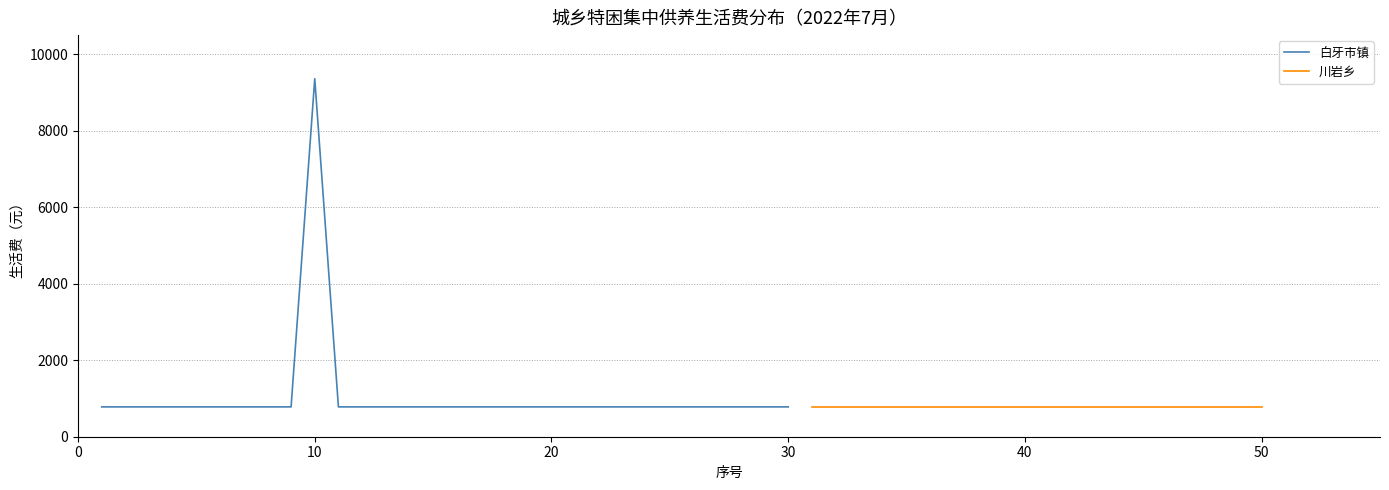

What is the lowest value of the 白牙市镇 series?

780